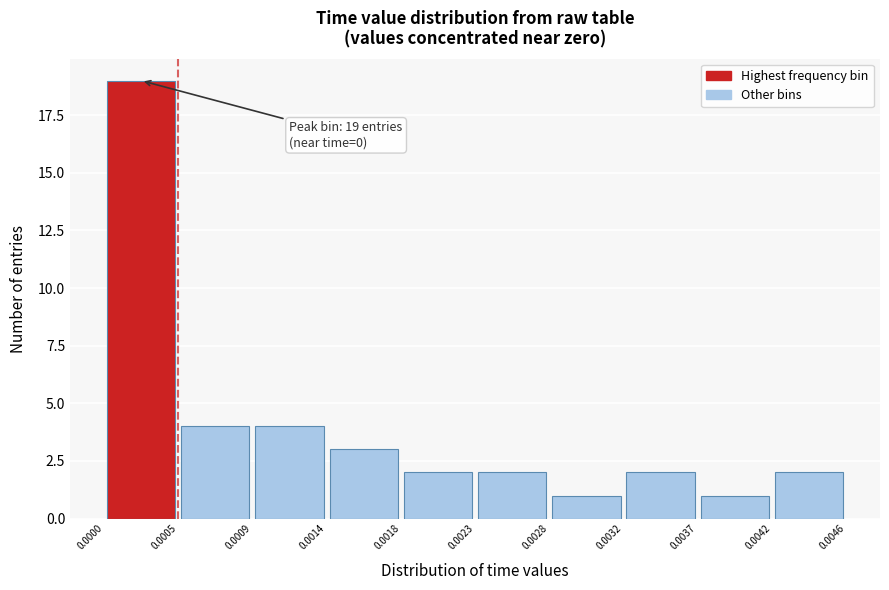

Which range on the x-axis has the tallest bar?

0.0000 to 0.0005